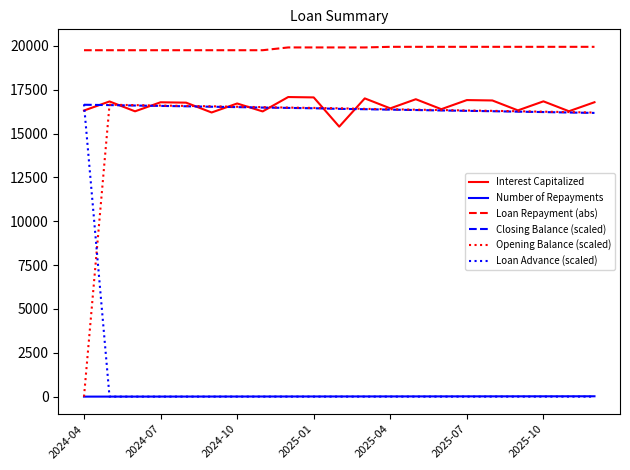

What is the maximum value for Opening Balance (scaled)?

16641.8